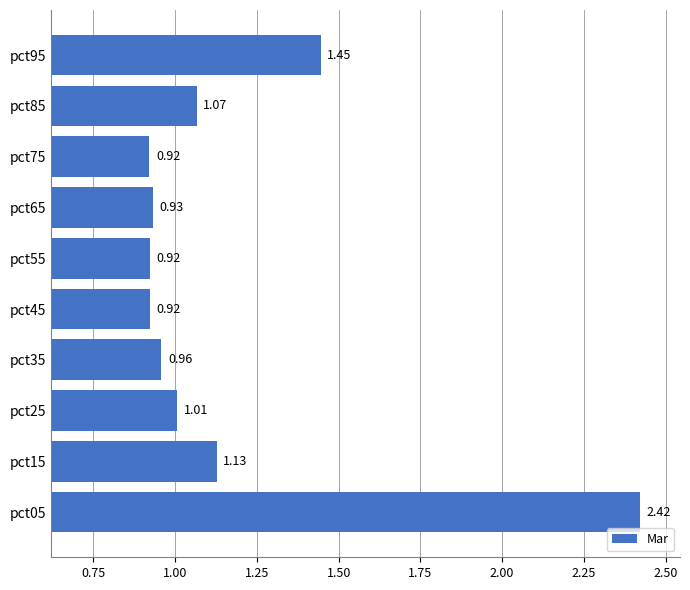

What is the difference between the second highest and minimum values?

0.5